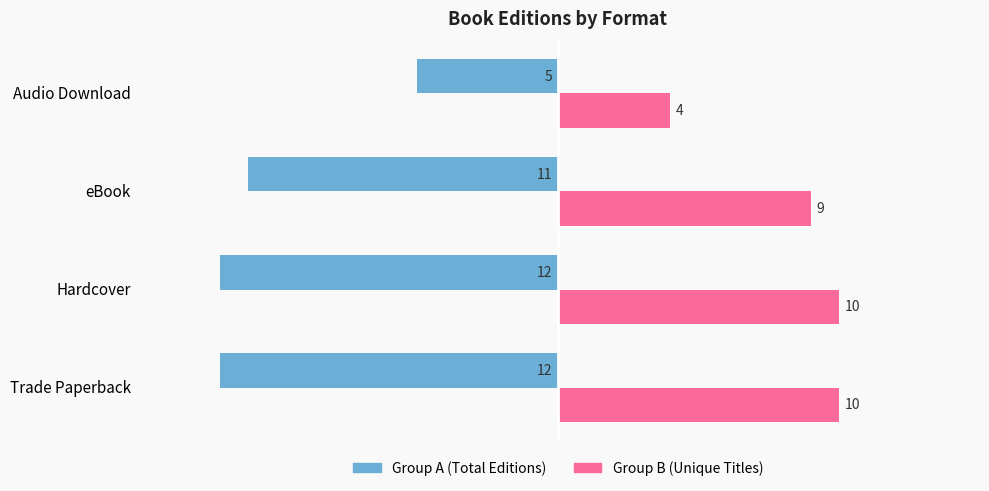

At which category is the sum across all series the highest?

Audio Download